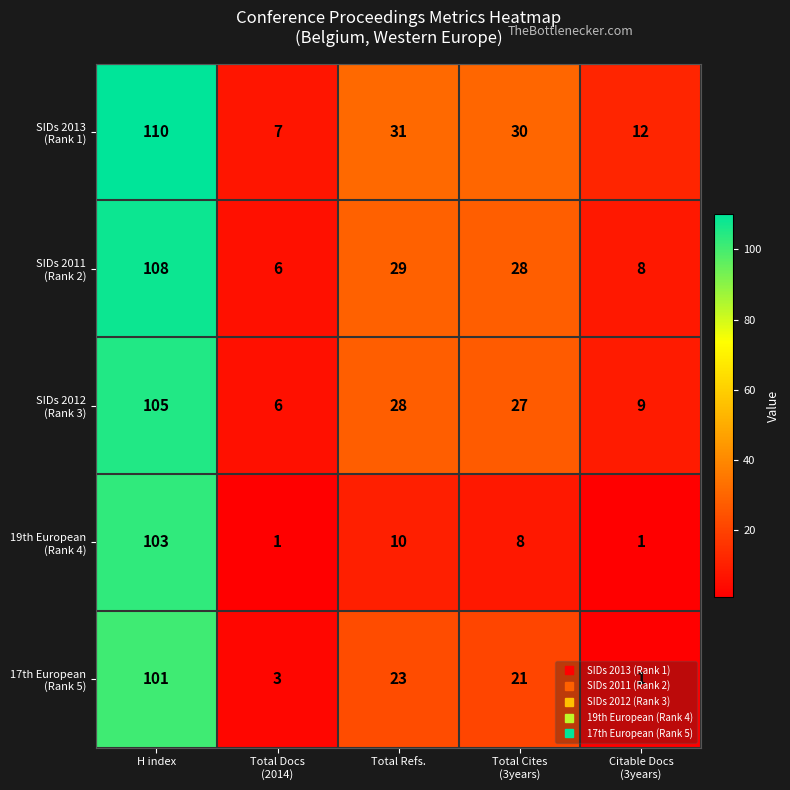

Which category has the highest value across all series?

H index